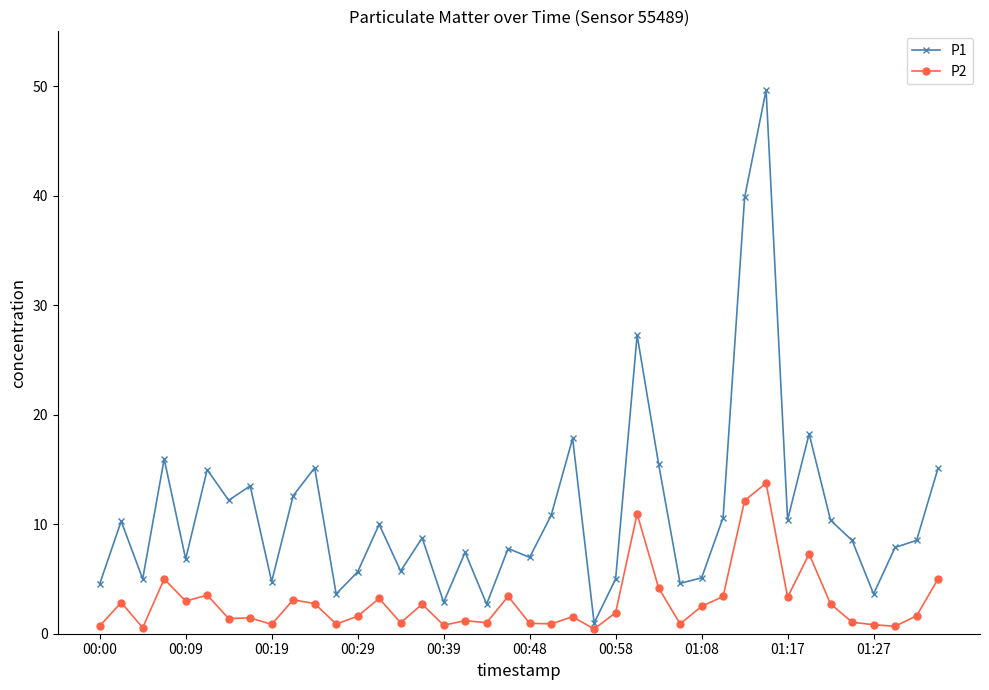

Which series has the largest range (max minus min)?

P1